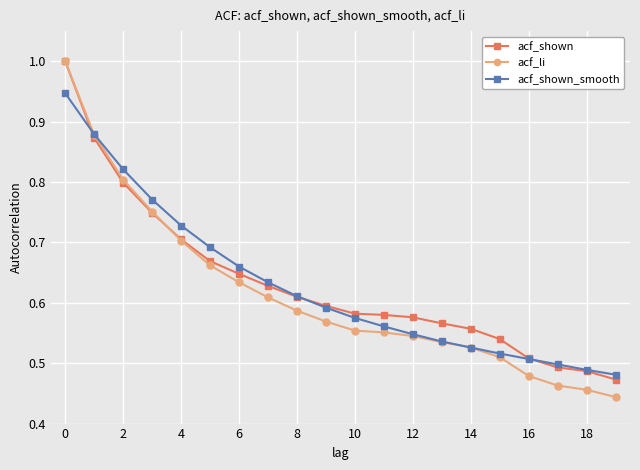

Which series has the widest spread of values?

acf_li